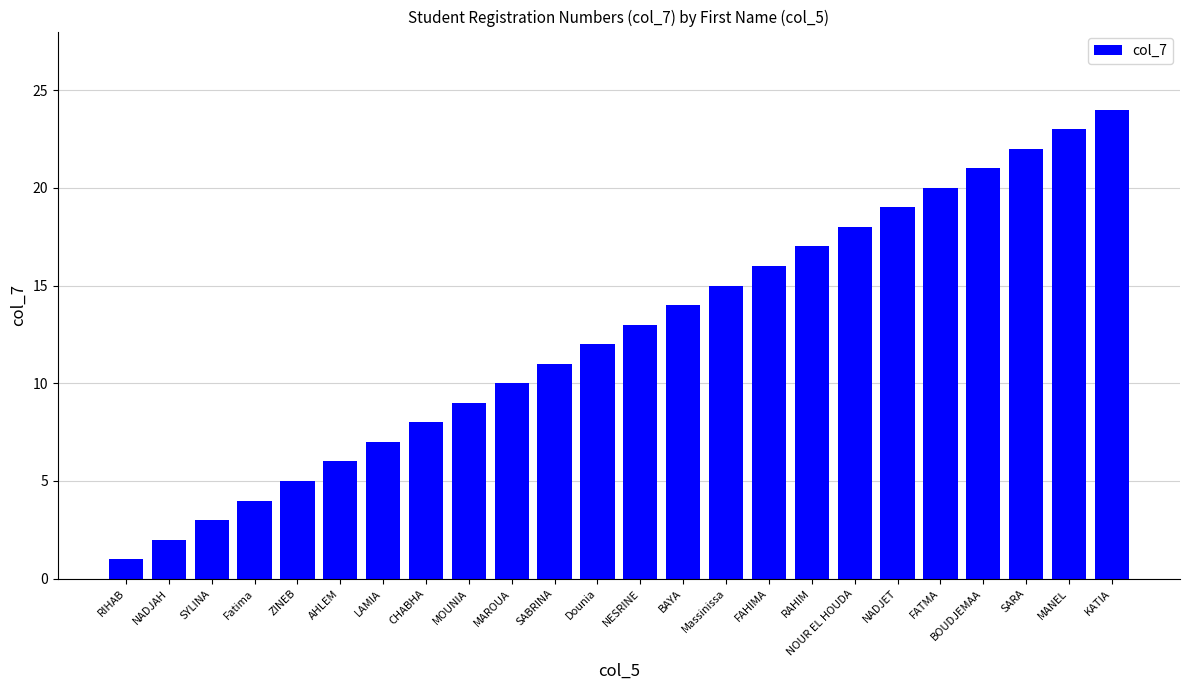

What is the sum of all values?

300